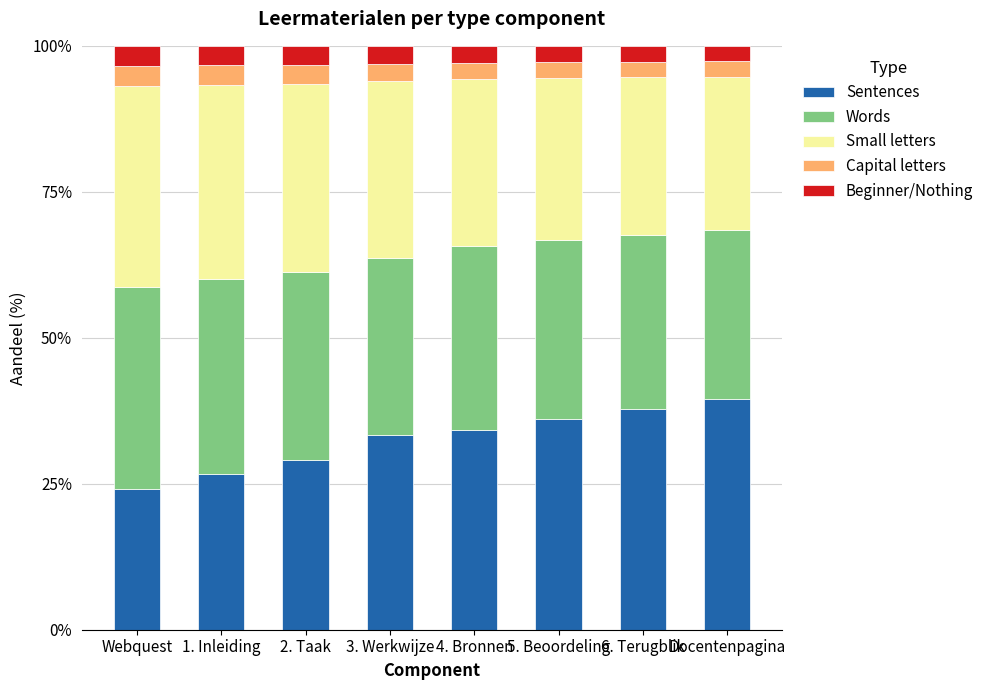

Count the number of categories in the chart.

8